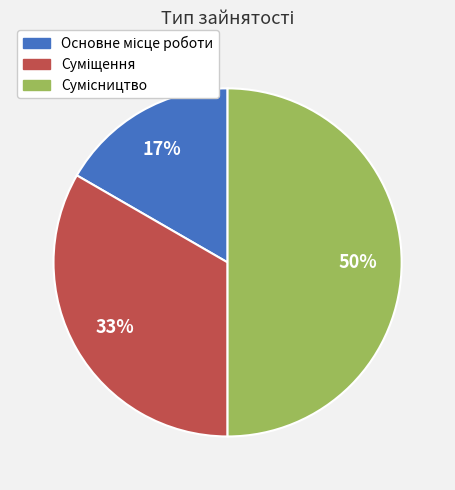

To the nearest percent, what is the average slice percentage?

33%